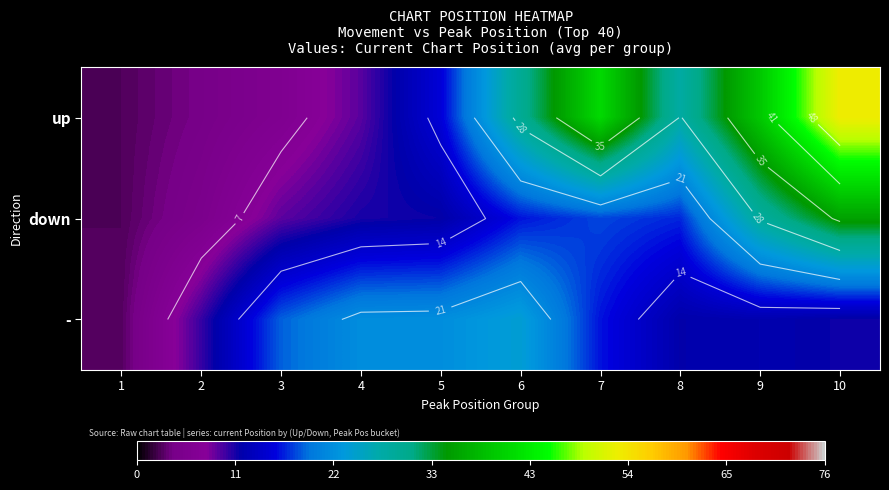

Is the value of down at 5 greater than the value of - at 5?

No